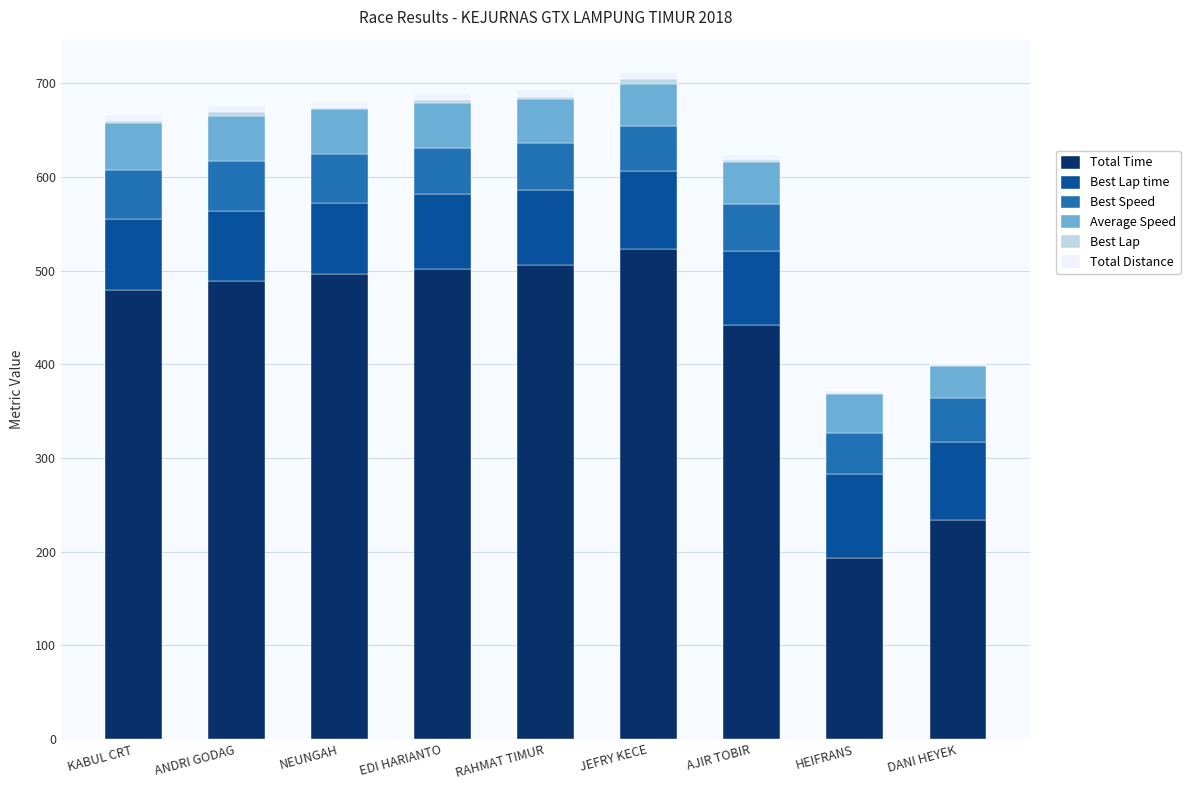

Are the bars horizontal?

No